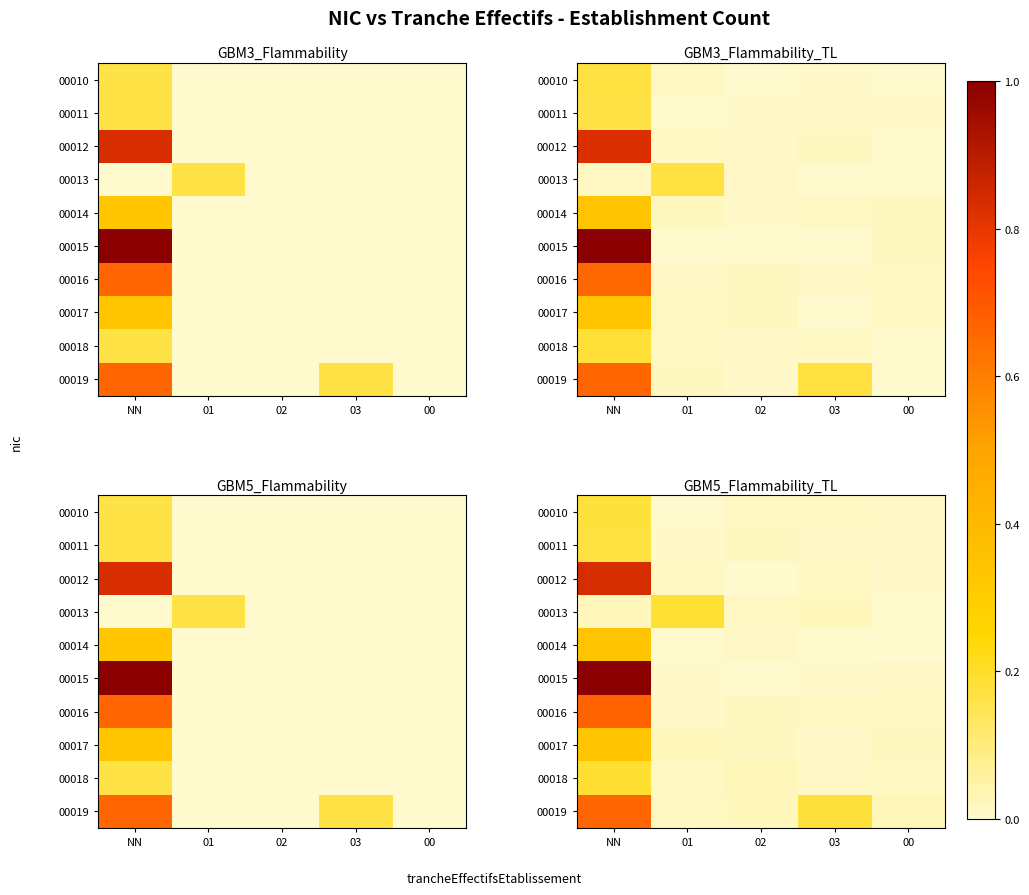

Between NN and 01, which is larger?

NN